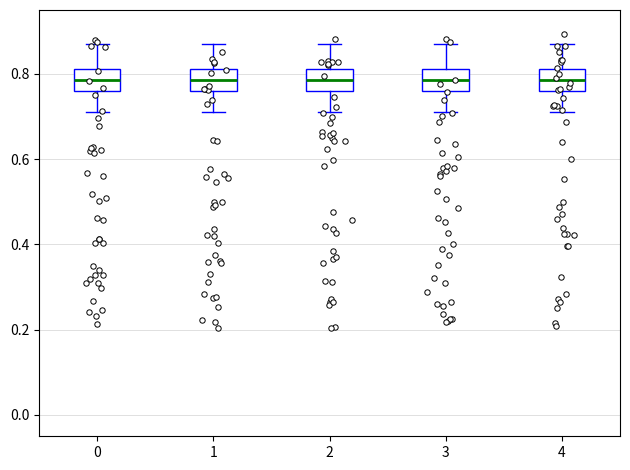

Reading left to right, transcribe this box plot: for each box, give where its median line is, the range the box spans, and where its two whiskers end, as read against the y-axis. The values are not printed on the chart, so give them approximately, as read against the axis.

0: median 0.78, box 0.76 to 0.82, whiskers 0.72 to 0.88
1: median 0.78, box 0.76 to 0.82, whiskers 0.72 to 0.88
2: median 0.78, box 0.76 to 0.82, whiskers 0.72 to 0.88
3: median 0.78, box 0.76 to 0.82, whiskers 0.72 to 0.88
4: median 0.78, box 0.76 to 0.82, whiskers 0.72 to 0.88